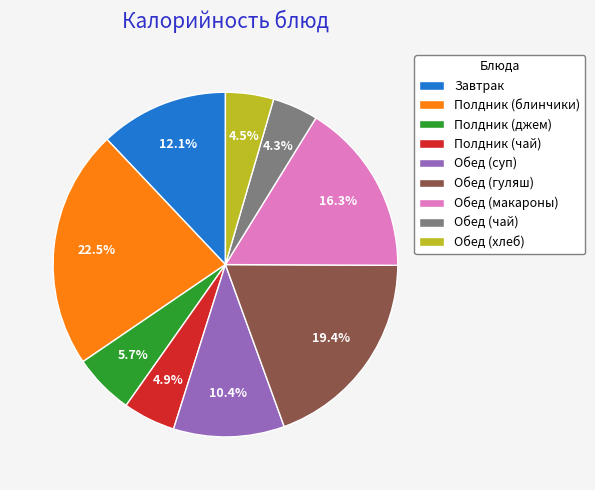

To the nearest percent, what is the difference between the largest and smallest slice percentages?

18%